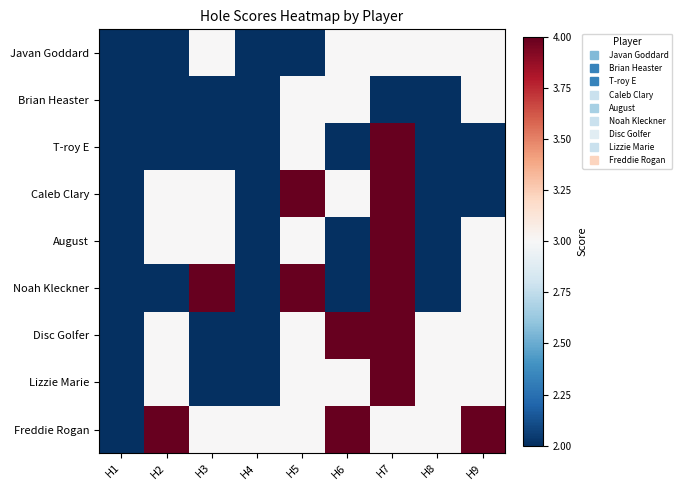

Reading right to left, transcribe all the data shown in this chart.

Javan Goddard: H9=3	H8=3	H7=3	H6=3	H5=2	H4=2	H3=3	H2=2	H1=2
Brian Heaster: H9=3	H8=2	H7=2	H6=3	H5=3	H4=2	H3=2	H2=2	H1=2
T-roy E: H9=2	H8=2	H7=4	H6=2	H5=3	H4=2	H3=2	H2=2	H1=2
Caleb Clary: H9=2	H8=2	H7=4	H6=3	H5=4	H4=2	H3=3	H2=3	H1=2
August: H9=3	H8=2	H7=4	H6=2	H5=3	H4=2	H3=3	H2=3	H1=2
Noah Kleckner: H9=3	H8=2	H7=4	H6=2	H5=4	H4=2	H3=4	H2=2	H1=2
Disc Golfer: H9=3	H8=3	H7=4	H6=4	H5=3	H4=2	H3=2	H2=3	H1=2
Lizzie Marie: H9=3	H8=3	H7=4	H6=3	H5=3	H4=2	H3=2	H2=3	H1=2
Freddie Rogan: H9=4	H8=3	H7=3	H6=4	H5=3	H4=3	H3=3	H2=4	H1=2